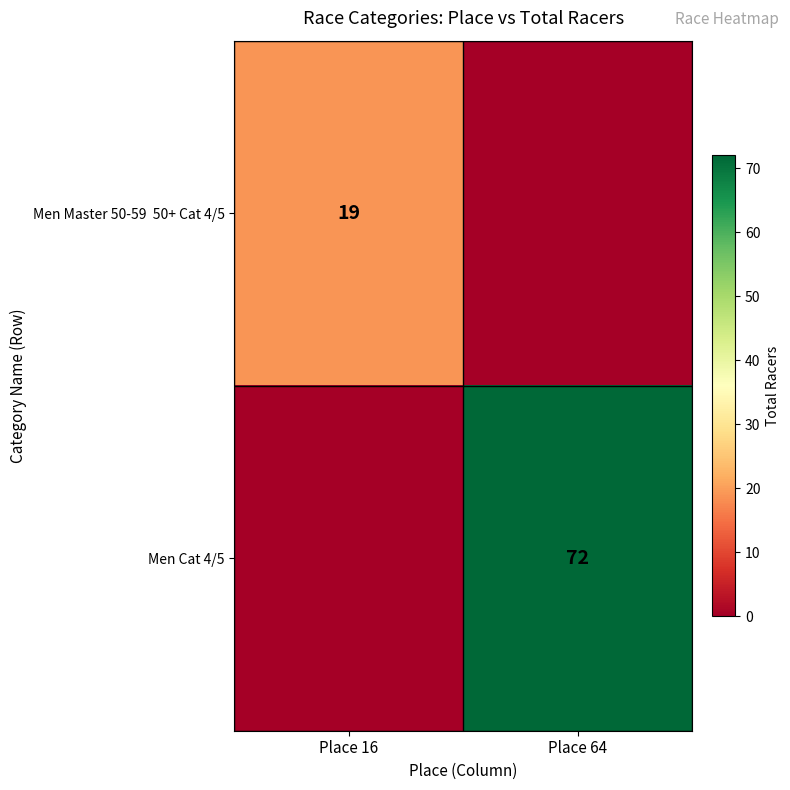

True or false: Men Cat 4/5 has a value of 48 at Place 64.

False